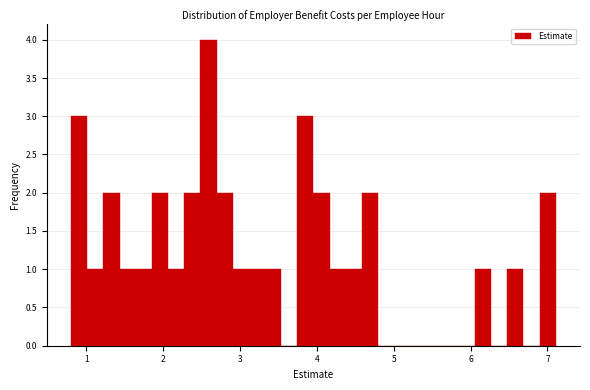

Read against the x-axis, roughly where is the centre of the tallest bar?

2.6